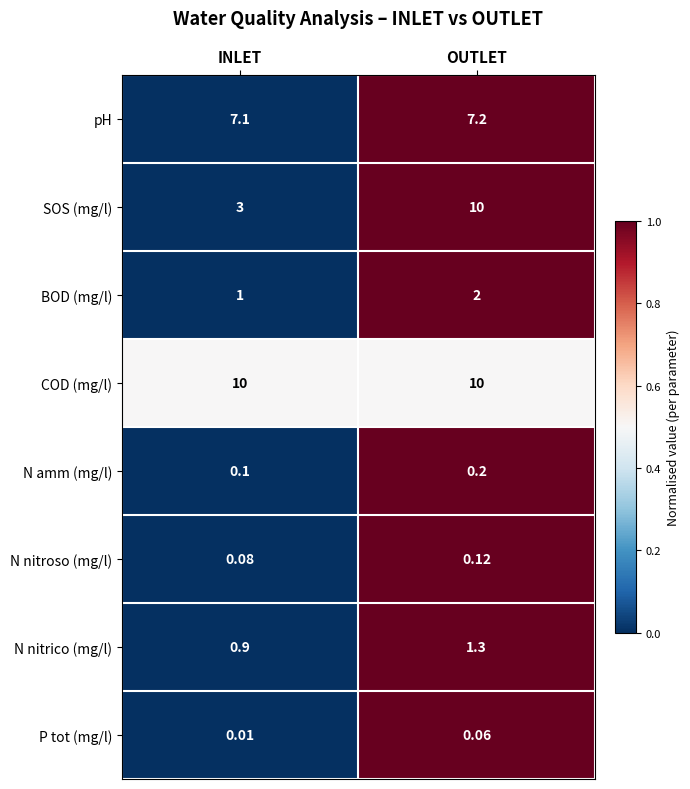

Which series has the largest total across all categories?

COD (mg/l)